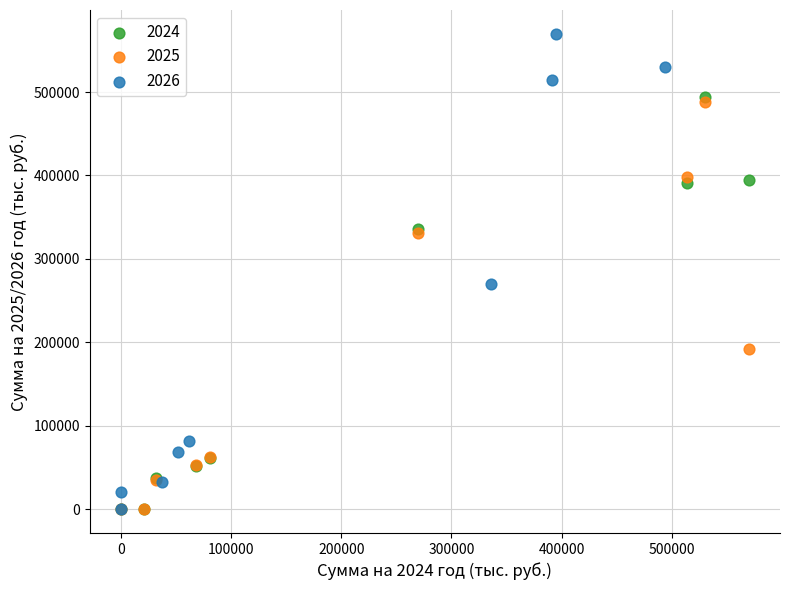

Which series contains the highest Y value?

2026